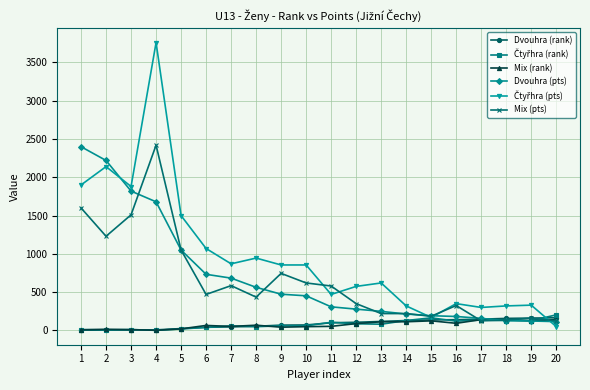

Which series changed the most between 2 and 18?

Dvouhra (pts)